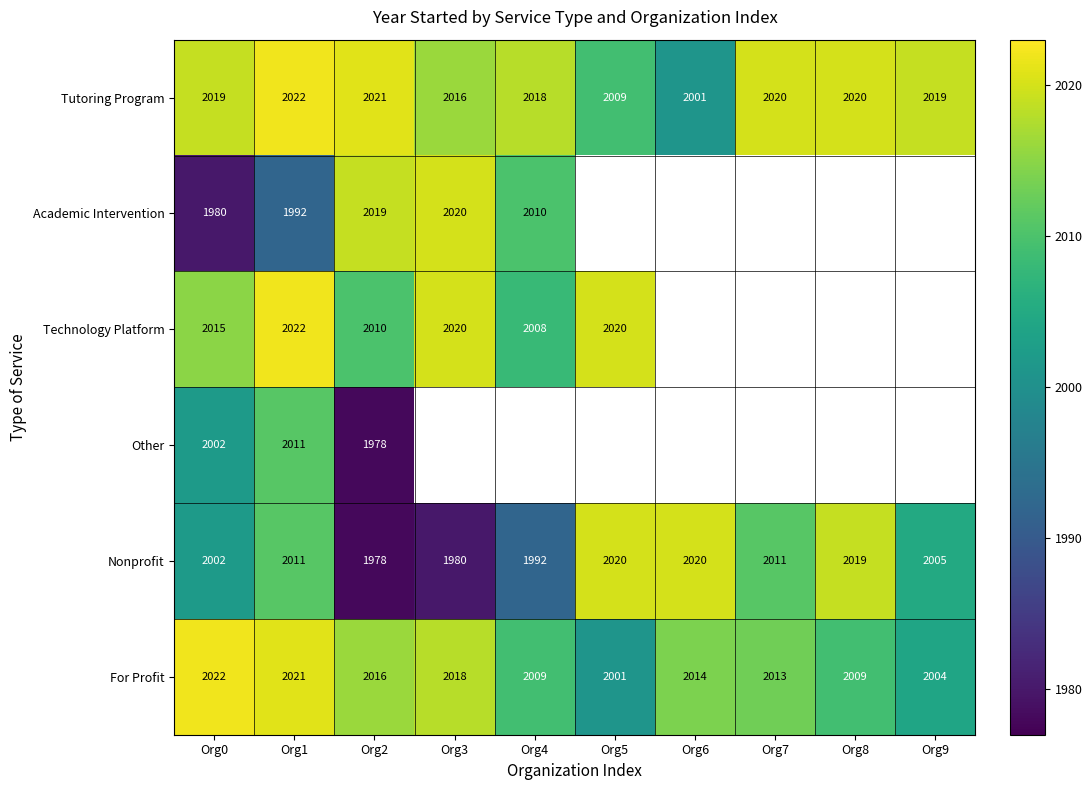

What is the difference between the highest and lowest values at Org2?

43